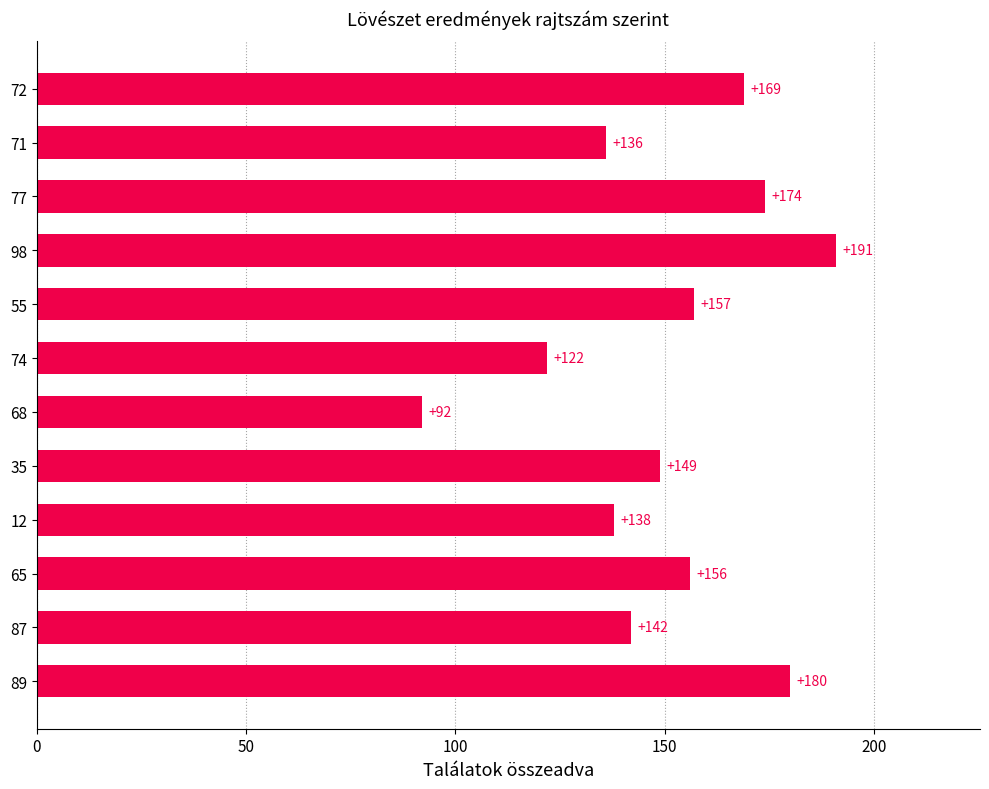

Are the bars horizontal?

Yes